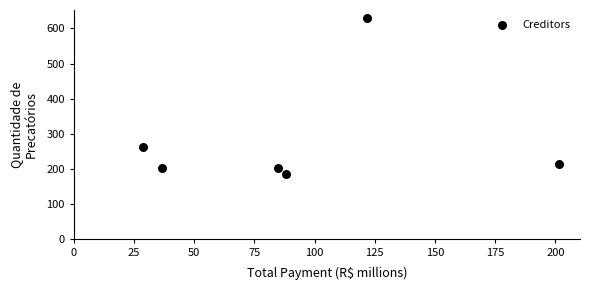

What Y value in the scatter plot is closest to 408?

264